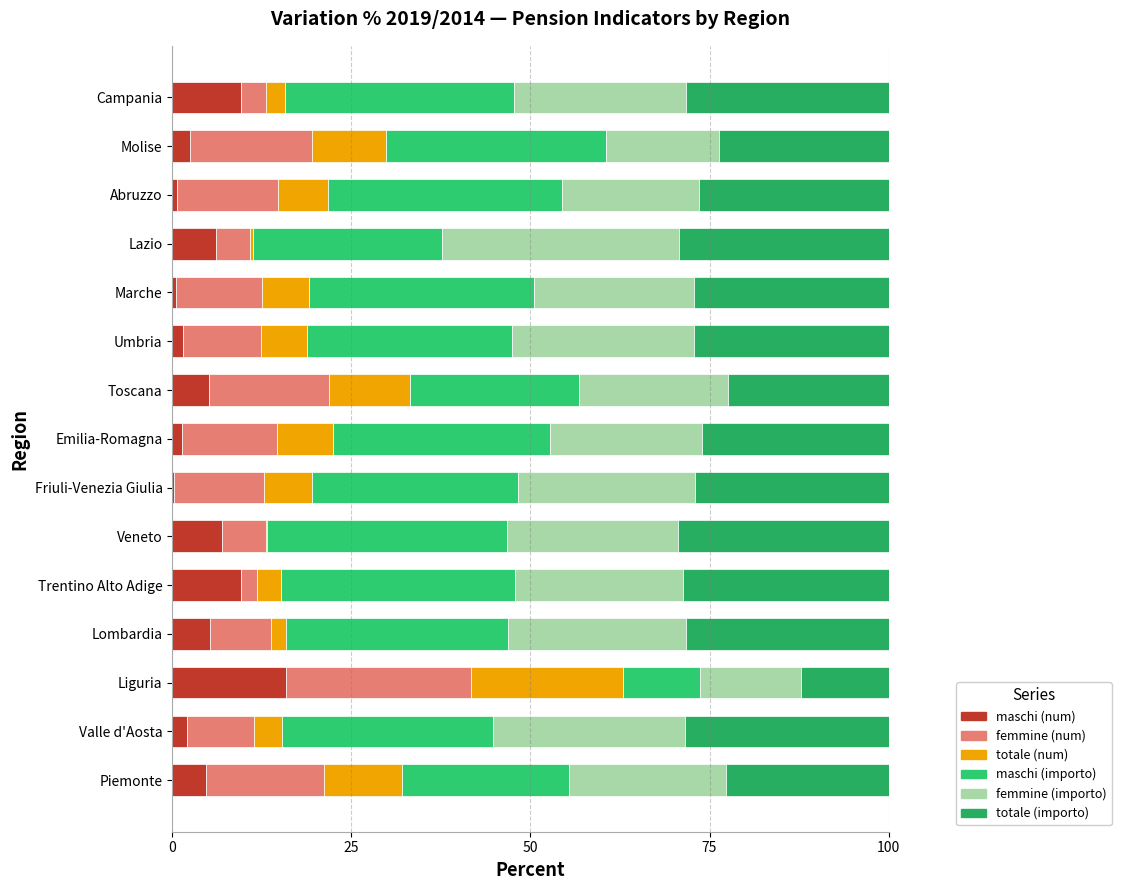

How many series are shown in this chart?

6